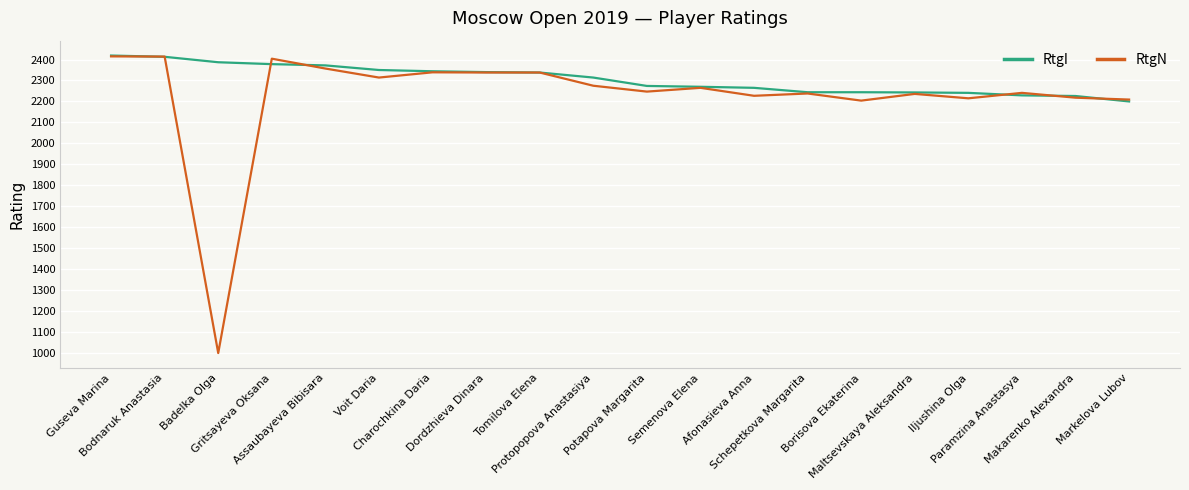

Is it true that RtgN equals 2314 at Voit Daria?

True